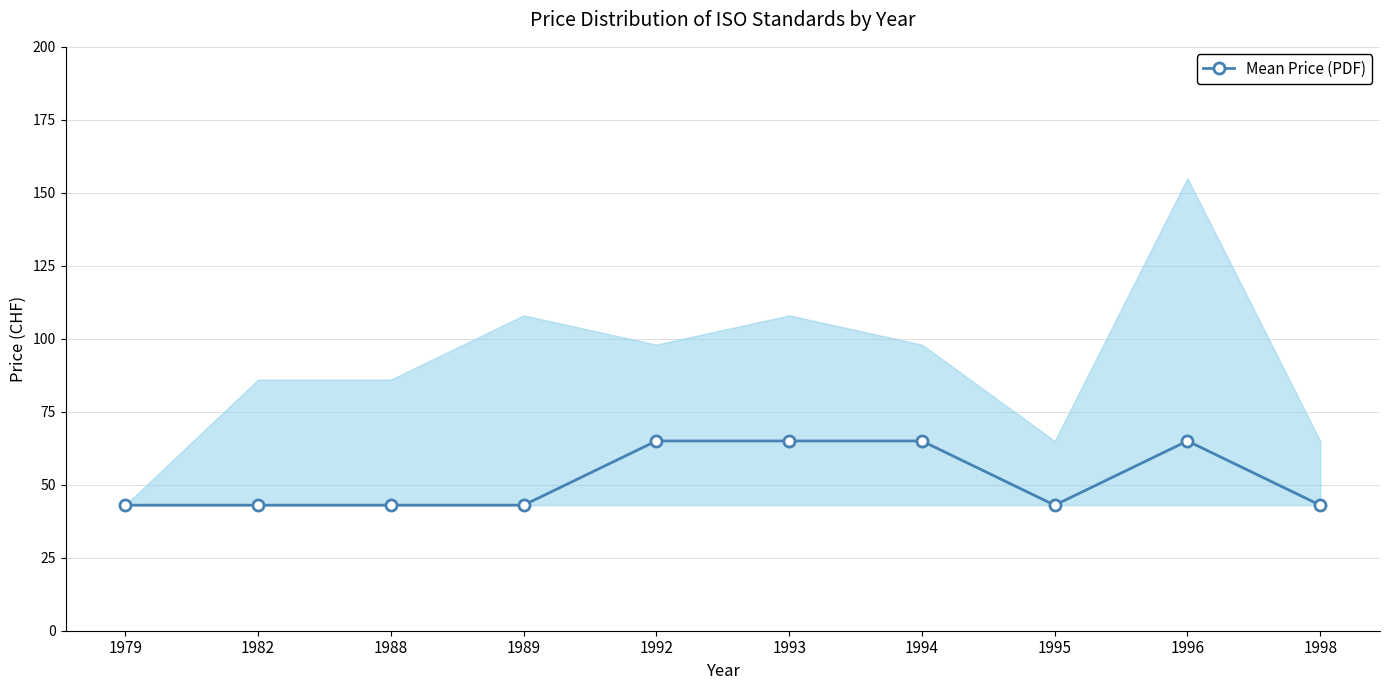

Which label corresponds to the smallest value in the chart?

1979